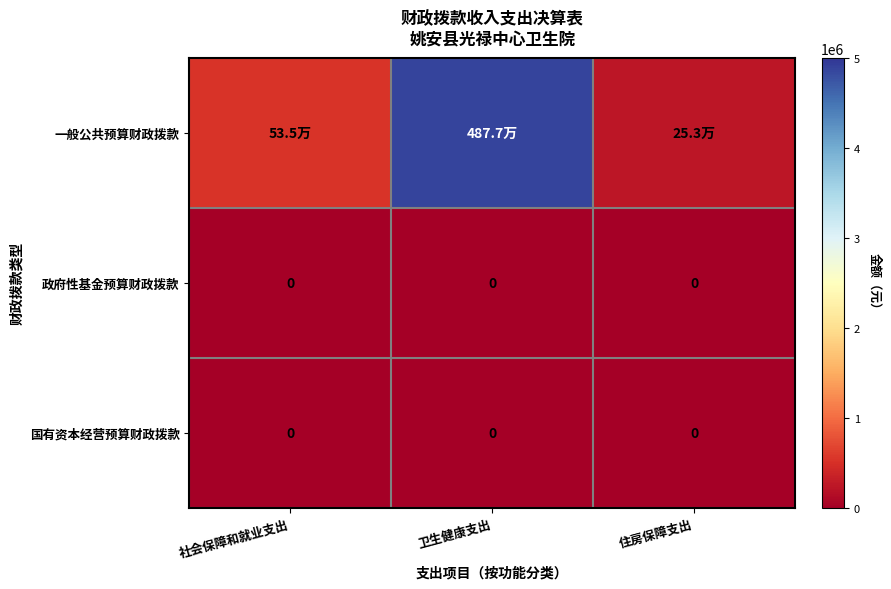

Which category has the highest value in the 国有资本经营预算财政拨款 series?

社会保障和就业支出